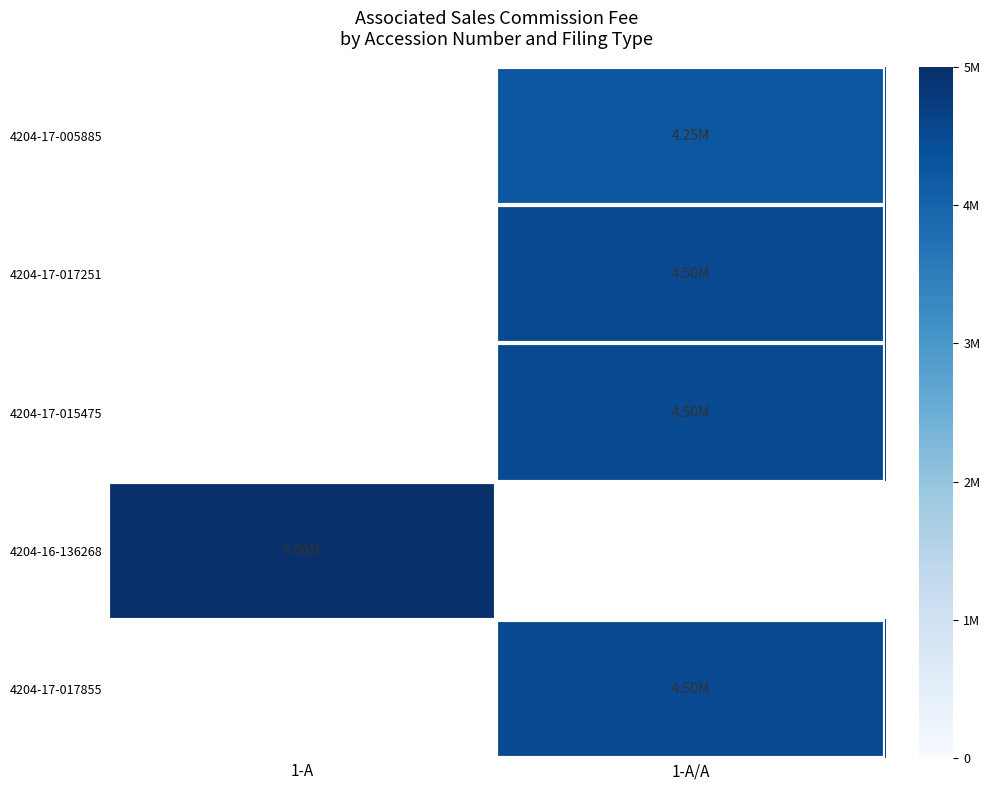

How many values in 4204-17-005885 are above zero?

1